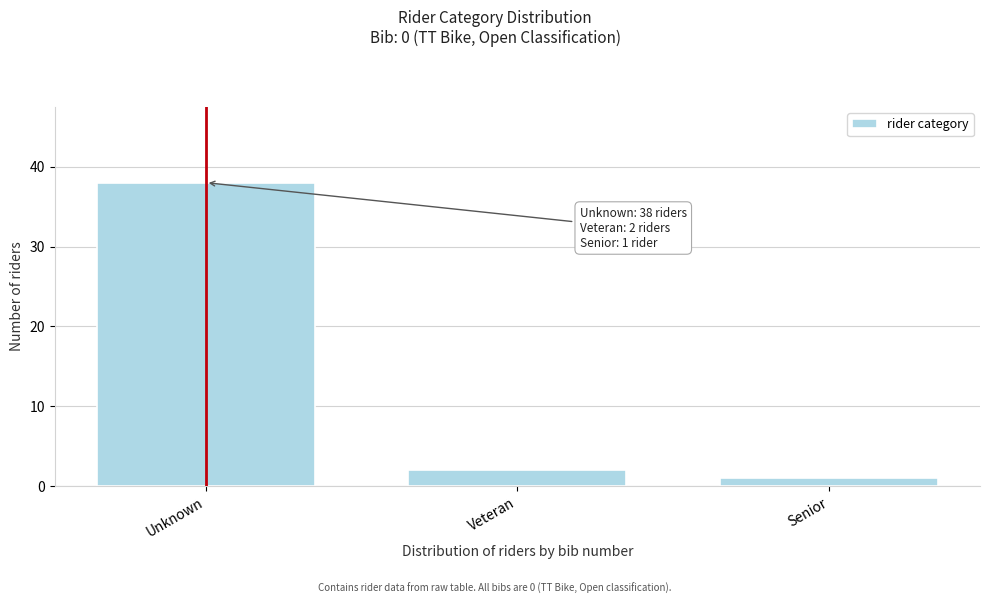

Reading left to right, list all the values displayed in this chart.

Unknown=38	Veteran=2	Senior=1